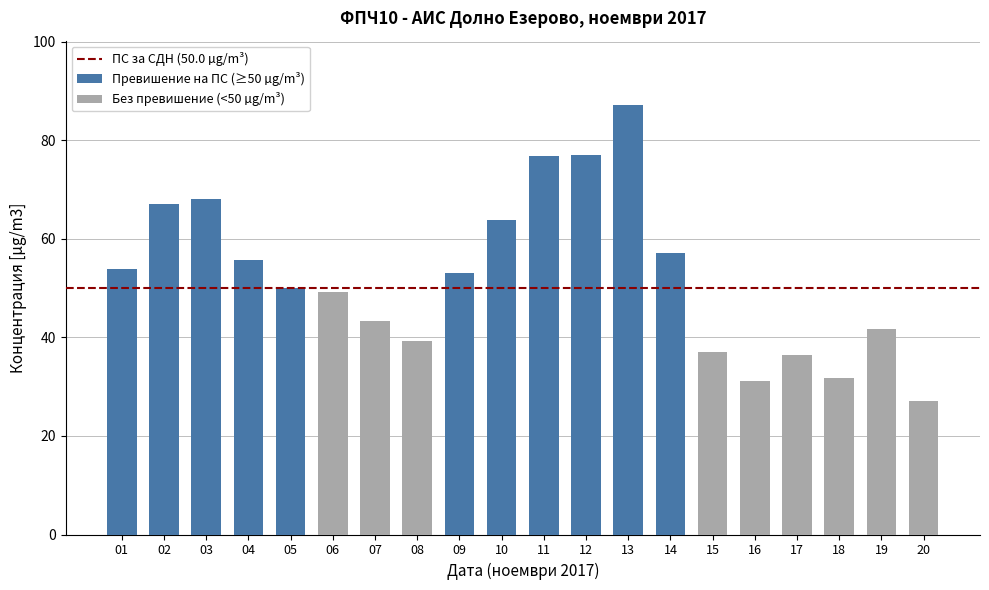

Are the bars horizontal?

No